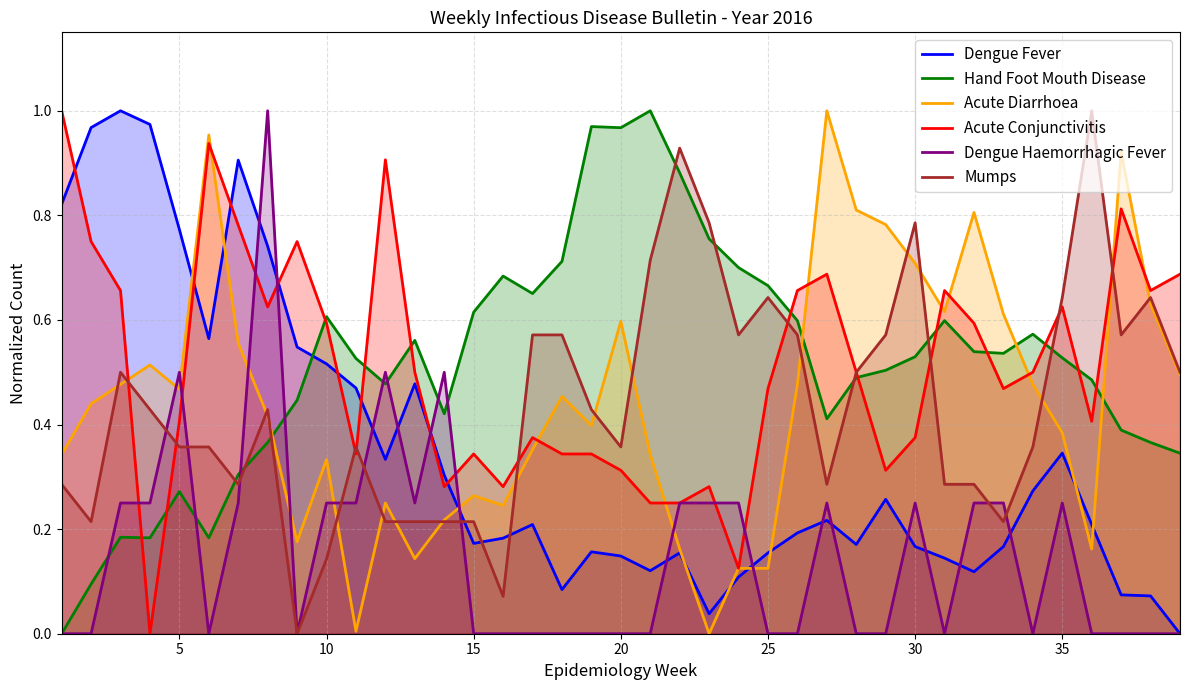

Does the chart have visible grid lines?

Yes